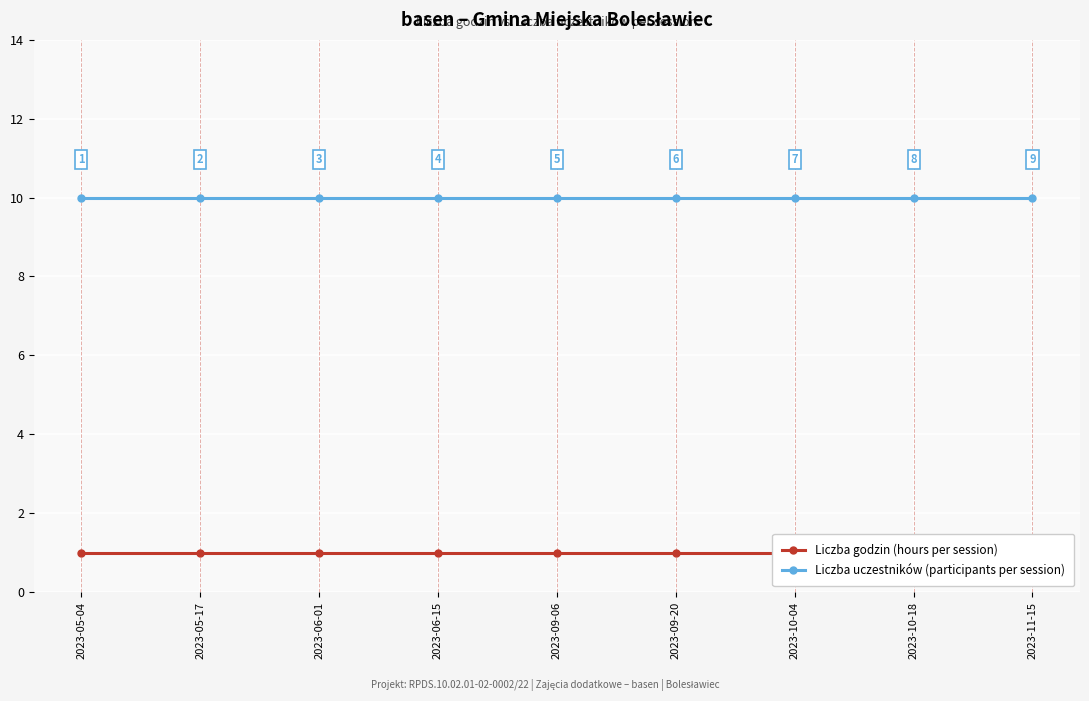

The value of Liczba uczestników (participants per session) at 2023-10-04 is 10. True or false?

True